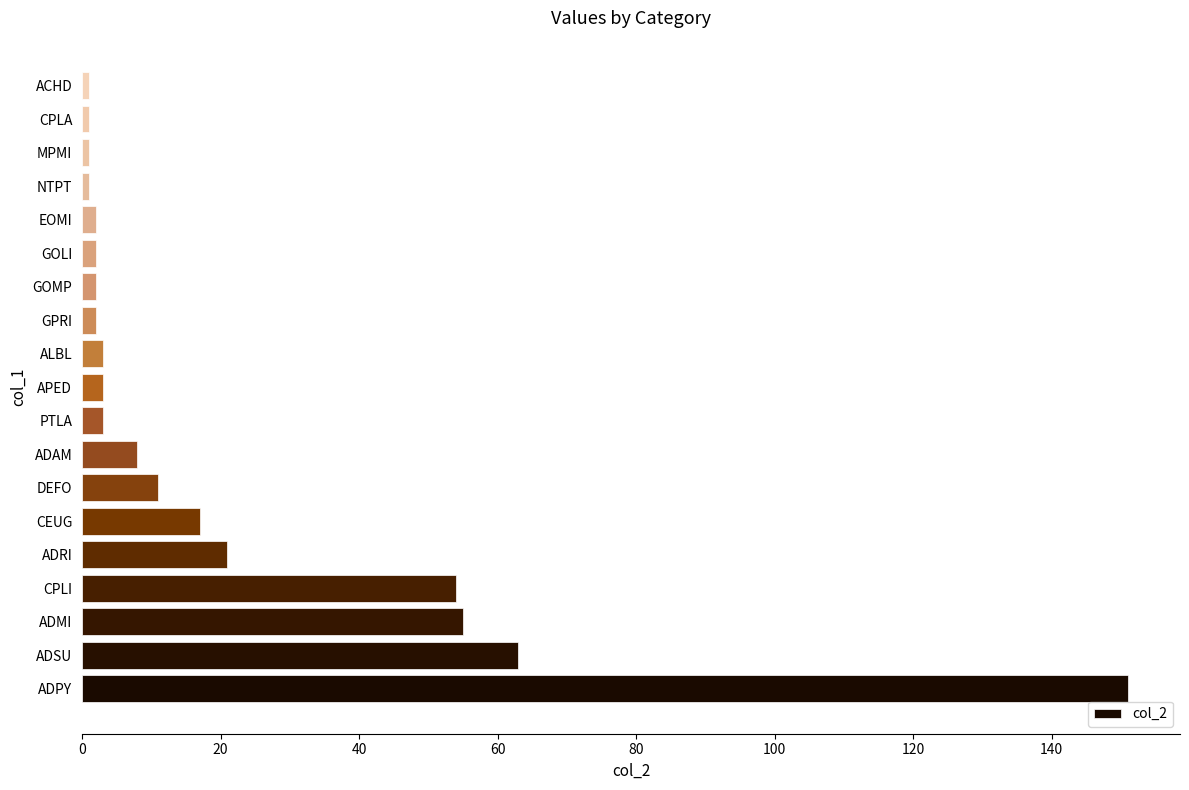

Which has a higher value, ADMI or ALBL?

ADMI